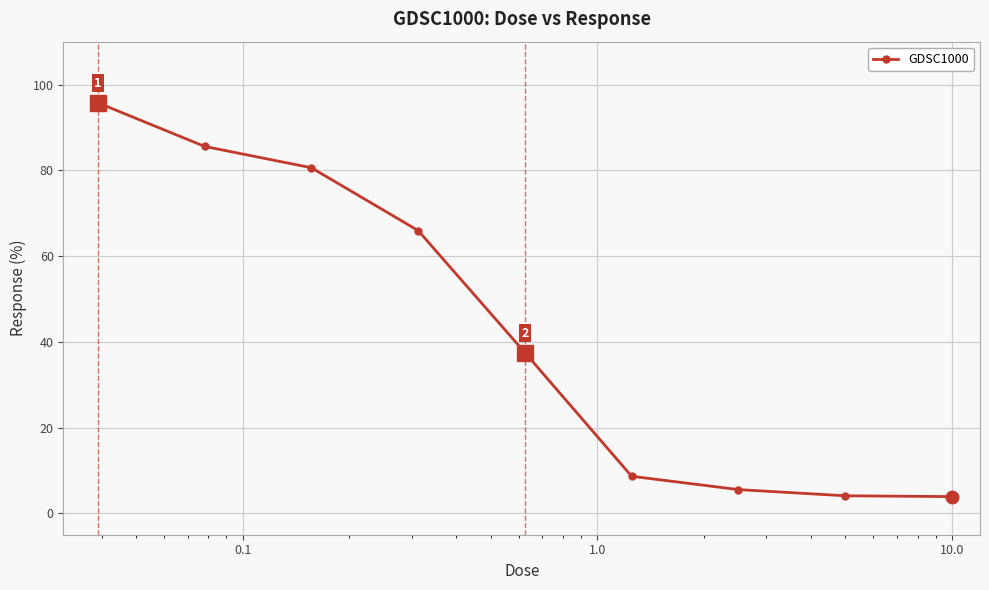

What is the value of the 8th point from the left?

4.1